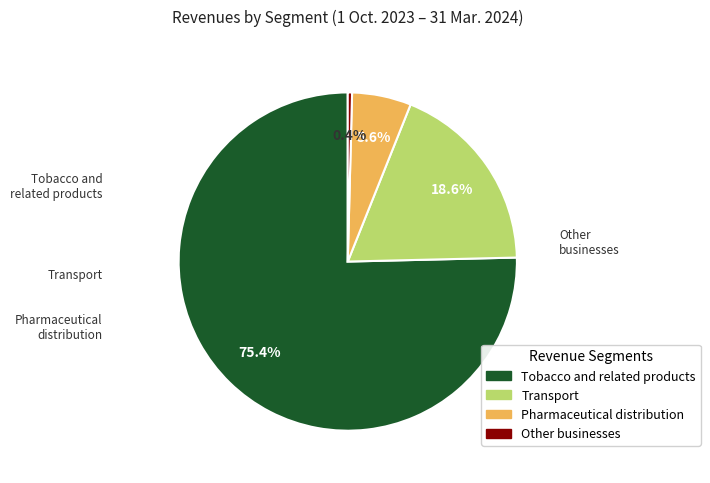

How many segments does this pie chart have?

4